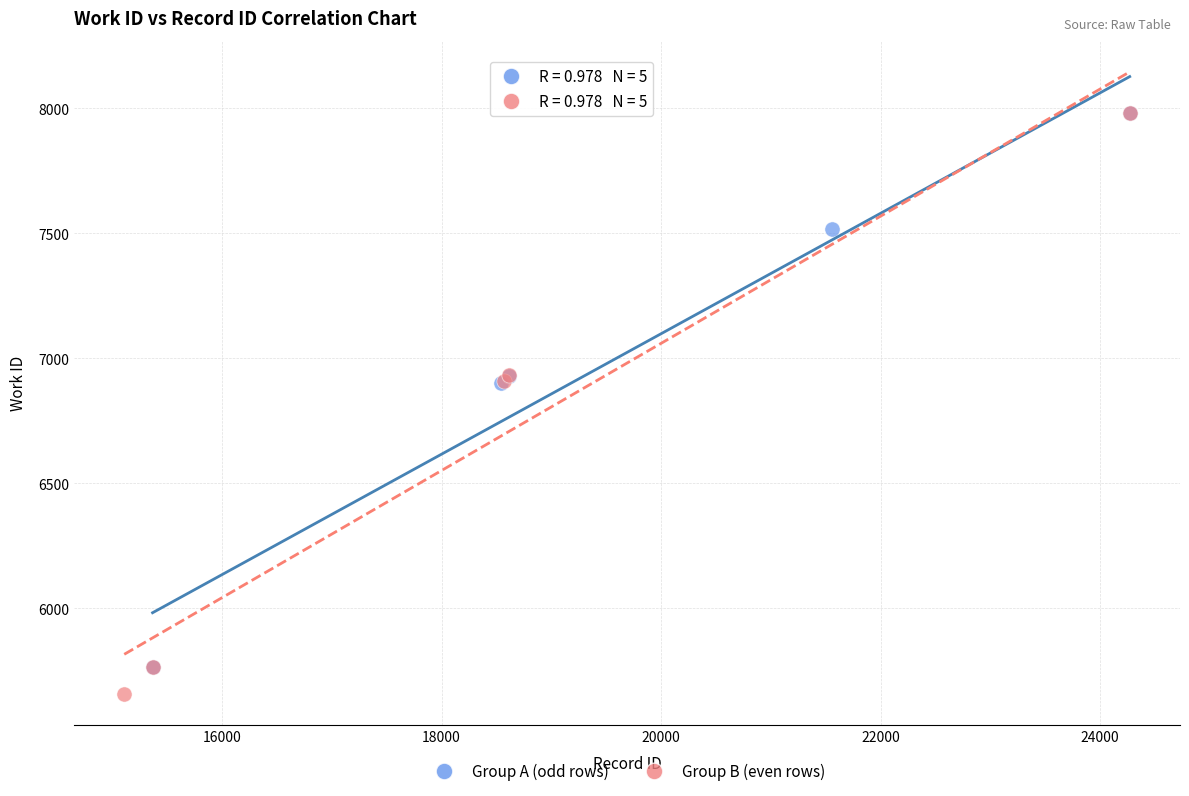

Which series reaches the minimum Y coordinate?

Group B (even rows)